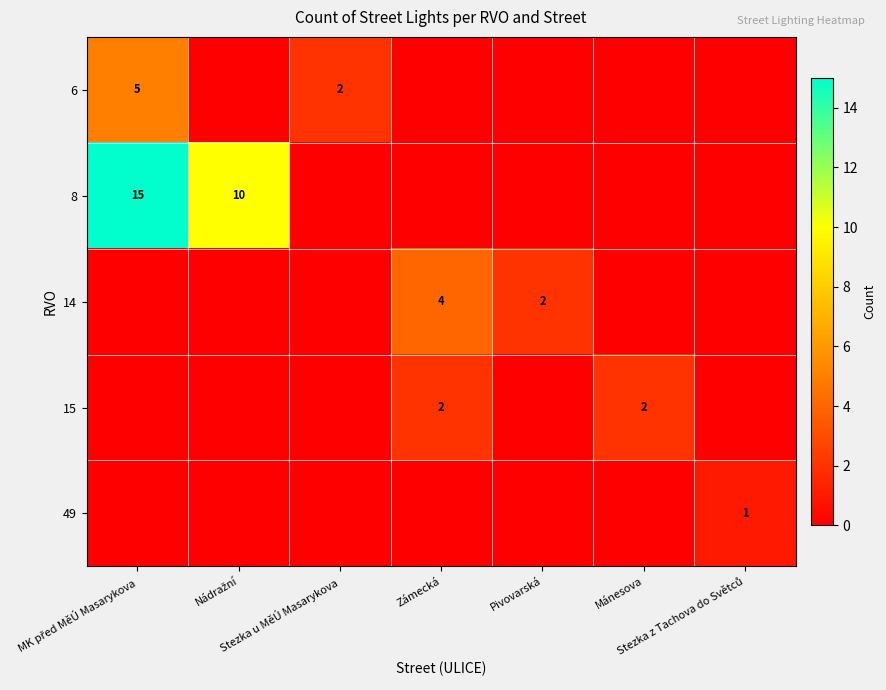

At how many categories does at least one series exceed 12?

1